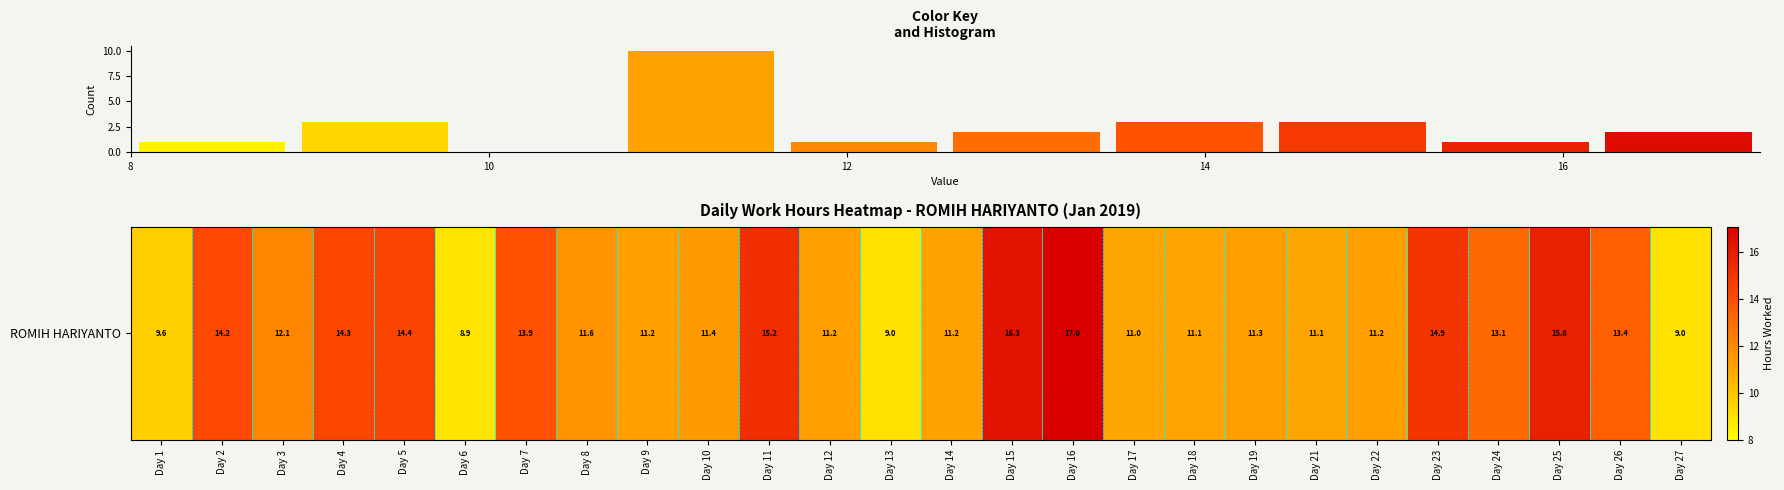

What is the sum of all values?

26